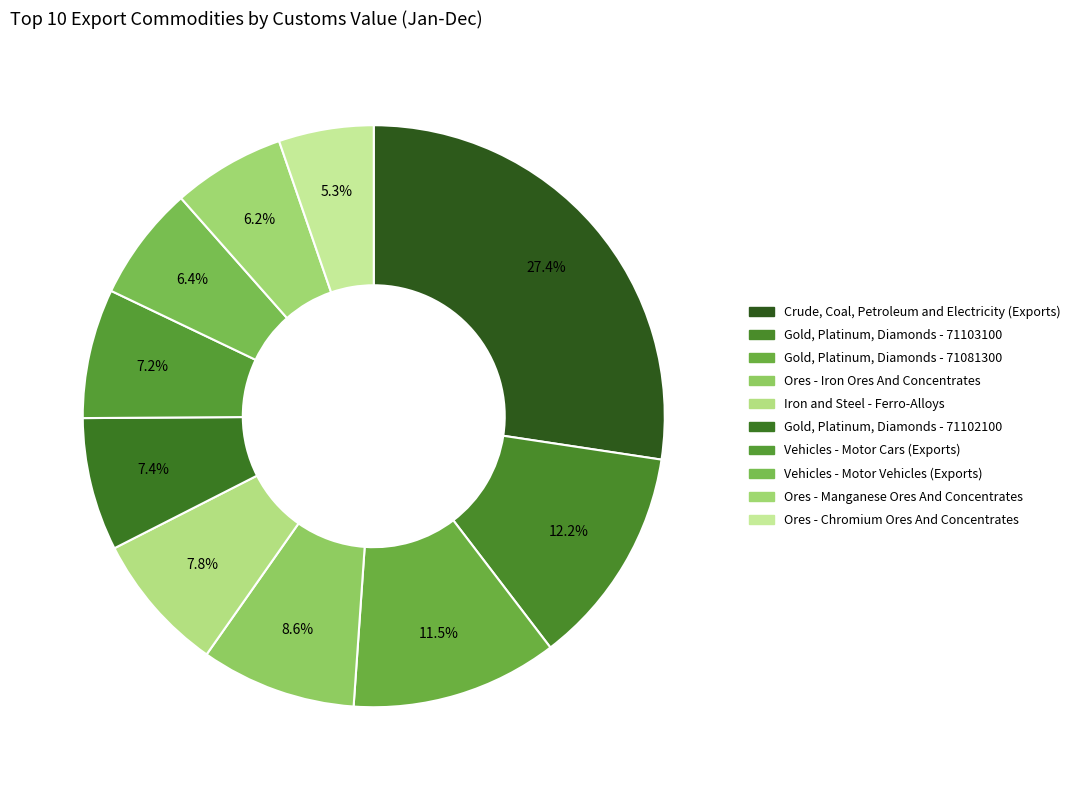

To the nearest percent, what is the combined percentage of Vehicles - Motor Cars (Exports) and Iron and Steel - Ferro-Alloys?

15%